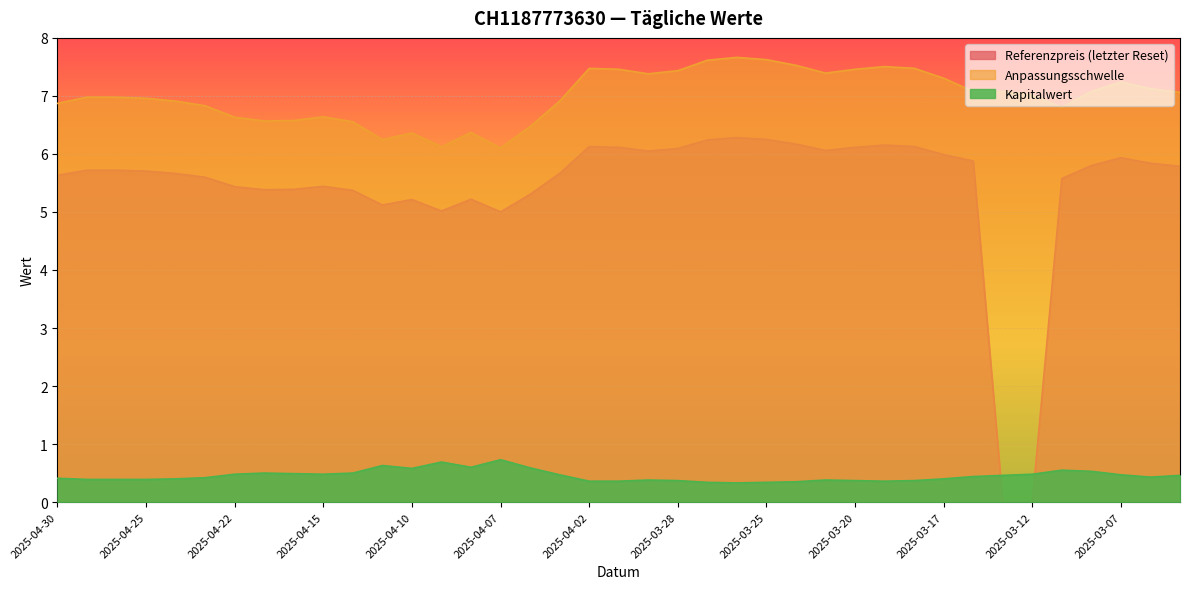

True or false: Kapitalwert and Anpassungsschwelle cross at least once.

False